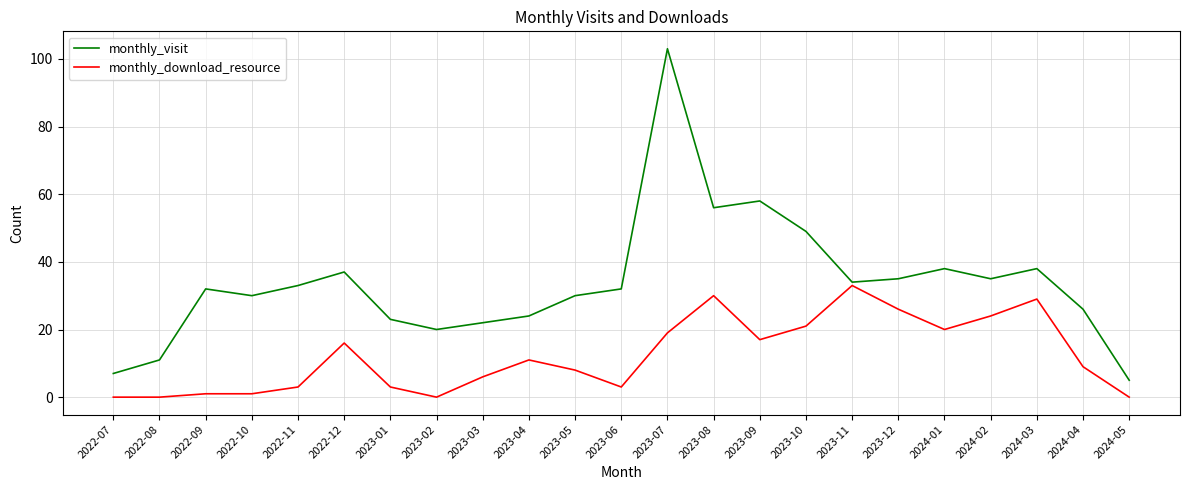

What is the difference between the second highest and second lowest values in the monthly_visit series?

51